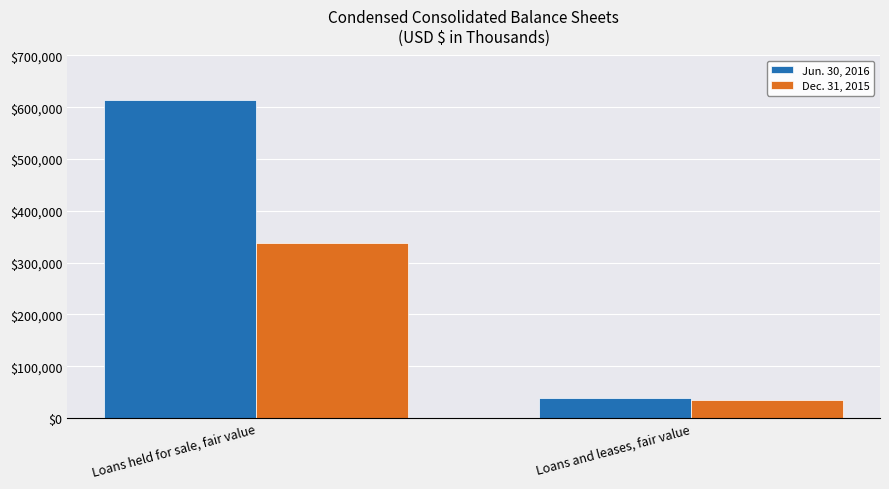

What position from the right is Loans held for sale, fair value?

2